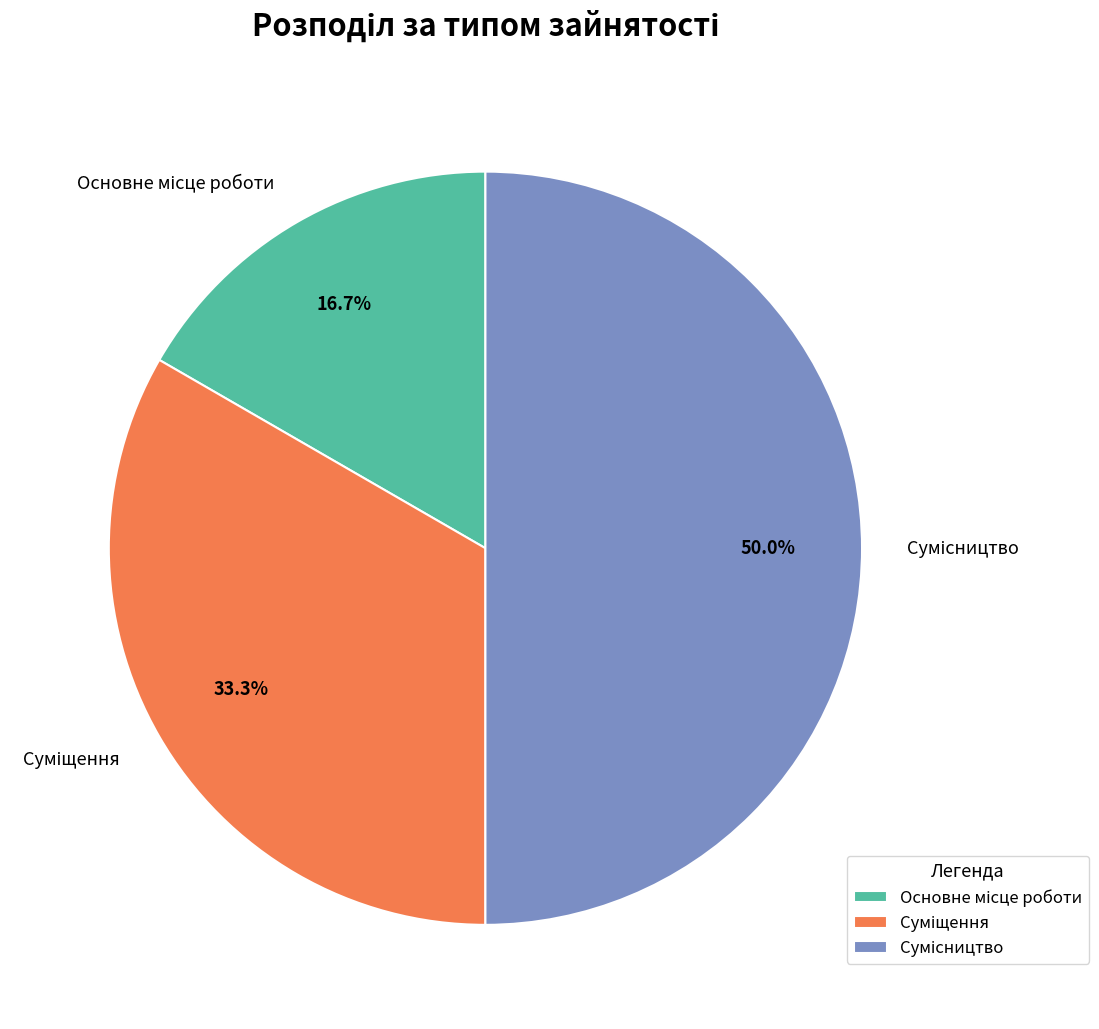

To the nearest percent, what is the difference between the largest and smallest slice percentages?

33%